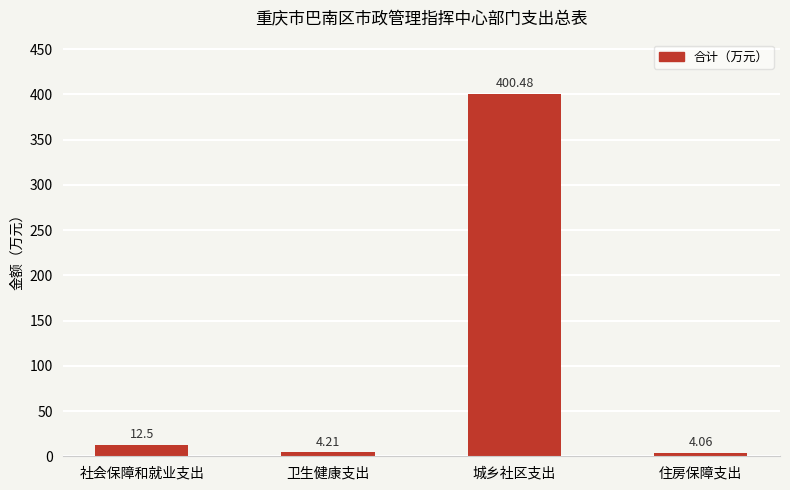

What is the difference between the second highest and second lowest values?

8.3